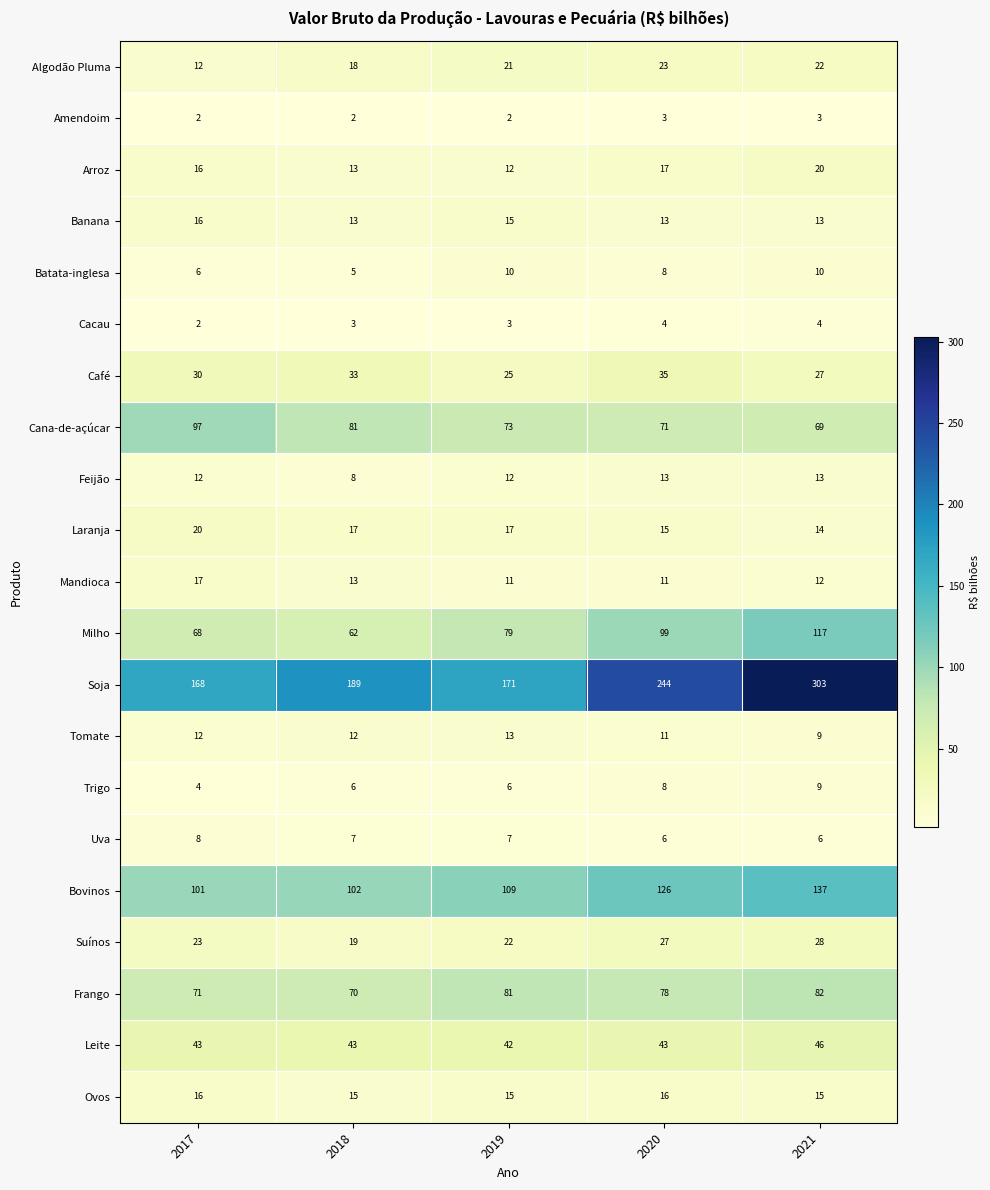

How many data points in Feijão are less than 12?

1